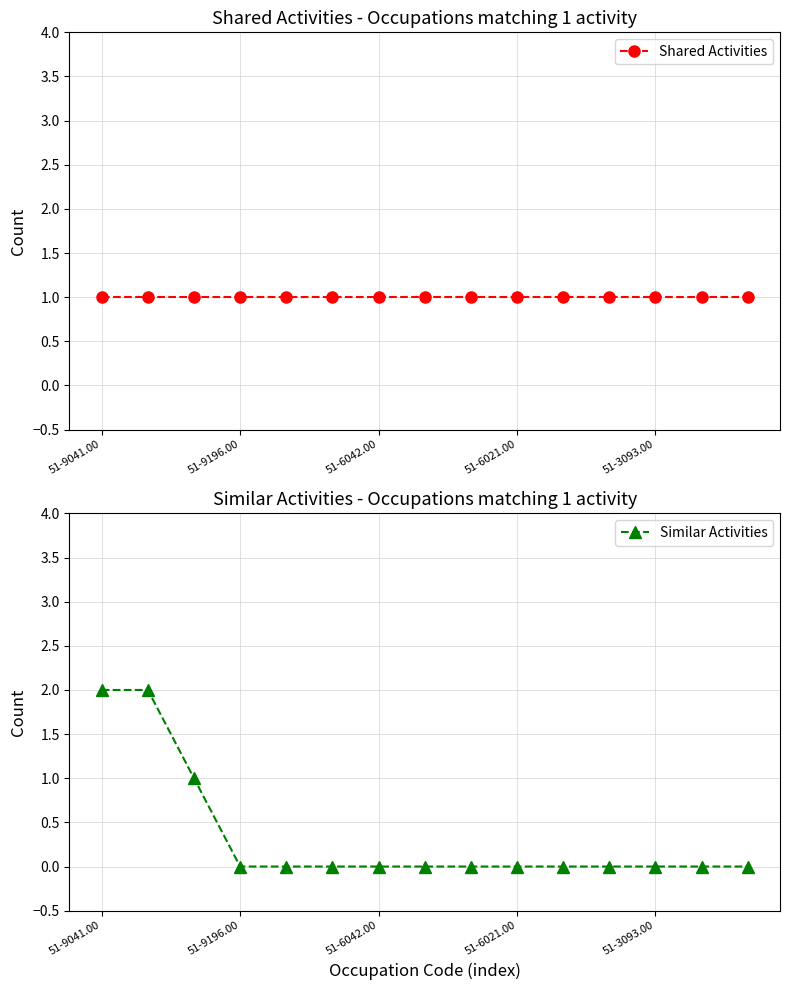

How many positive values does the Similar Activities series have?

3